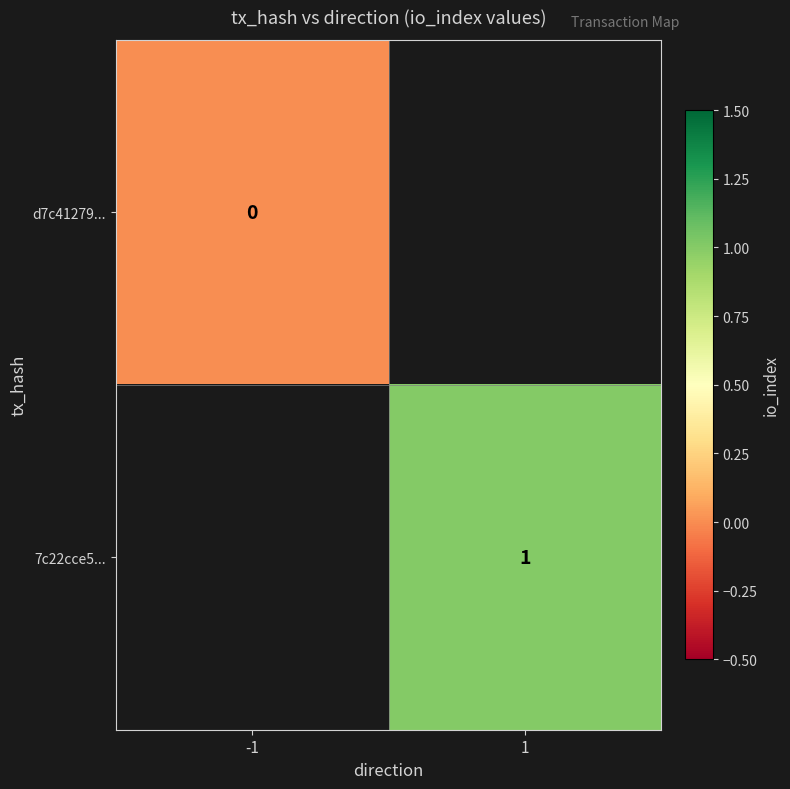

The value of 7c22cce5... at 1 is 2. True or false?

False